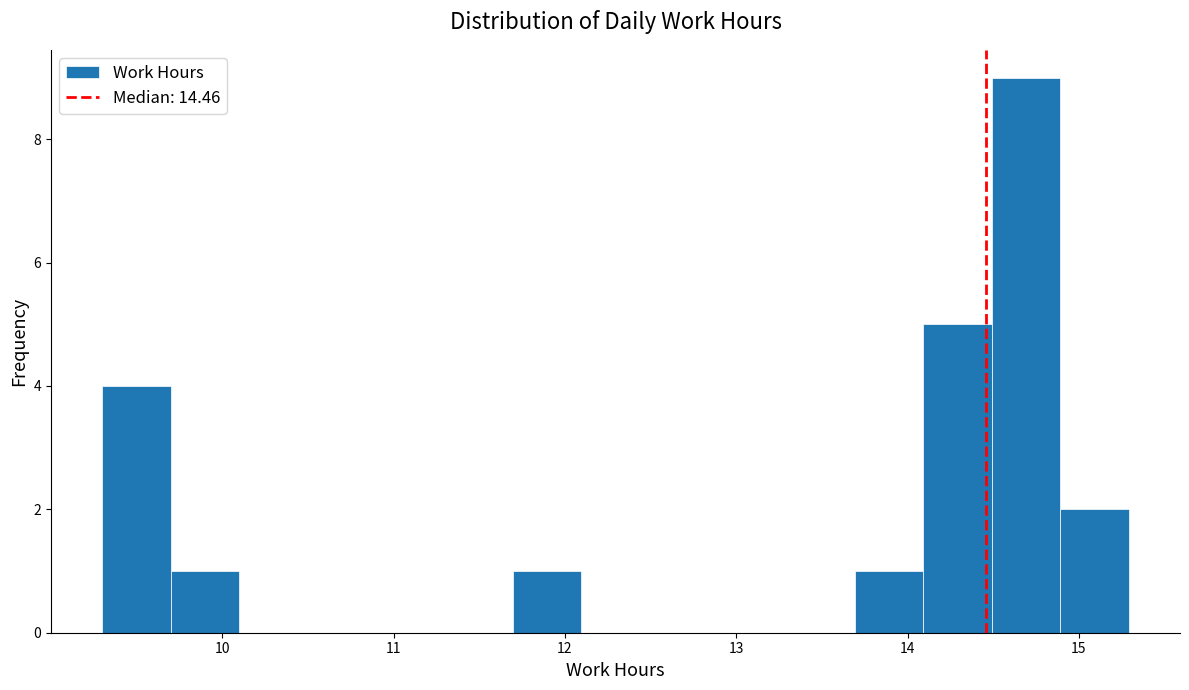

Read against the x-axis, roughly where is the centre of the tallest bar?

14.7